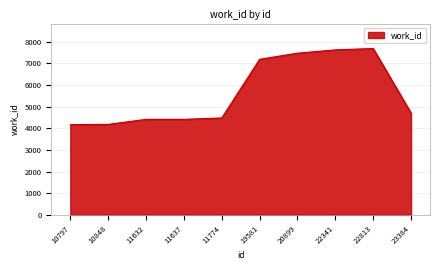

What is the sum of the values at 22813 and 19581?

14873